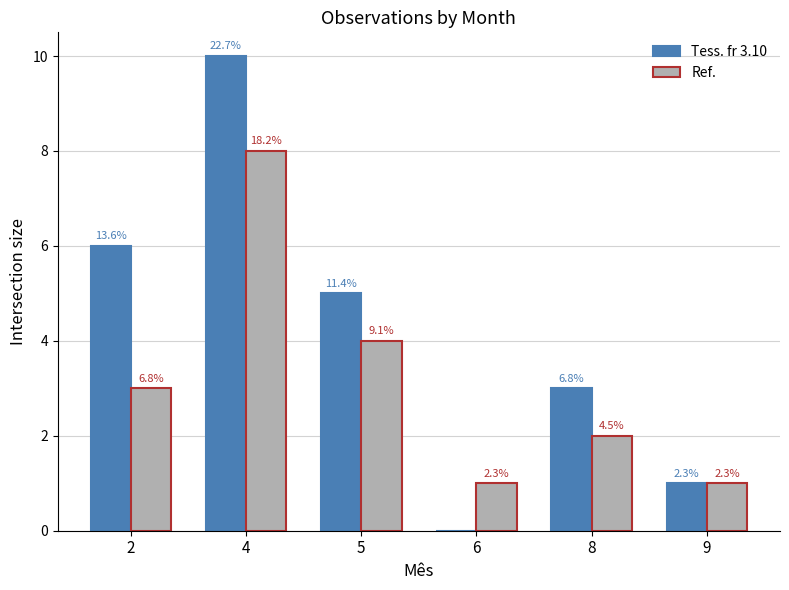

Rank the categories by Ref. value from lowest to highest.

6, 9, 8, 2, 5, 4